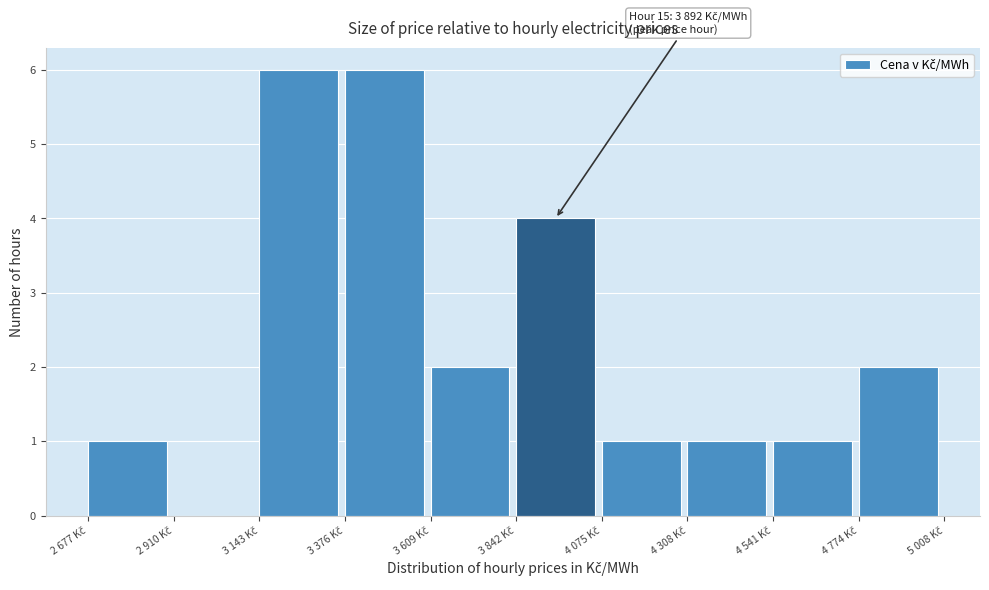

What is the greatest value displayed?

6